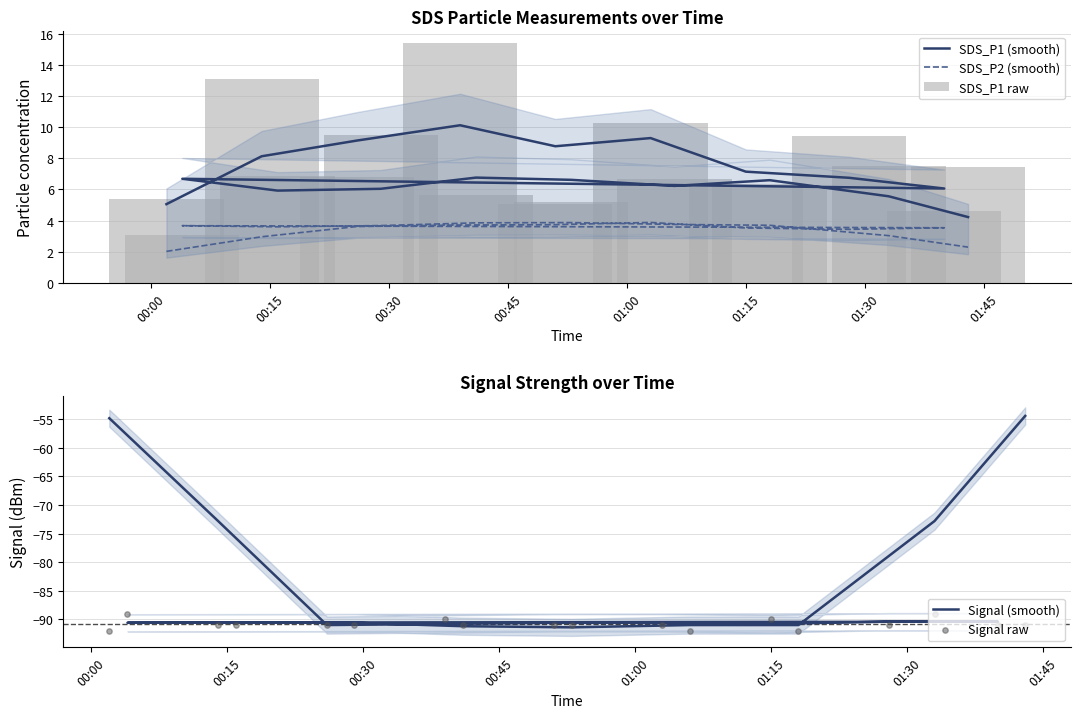

Which series contains the highest Y value?

SDS_P1 raw